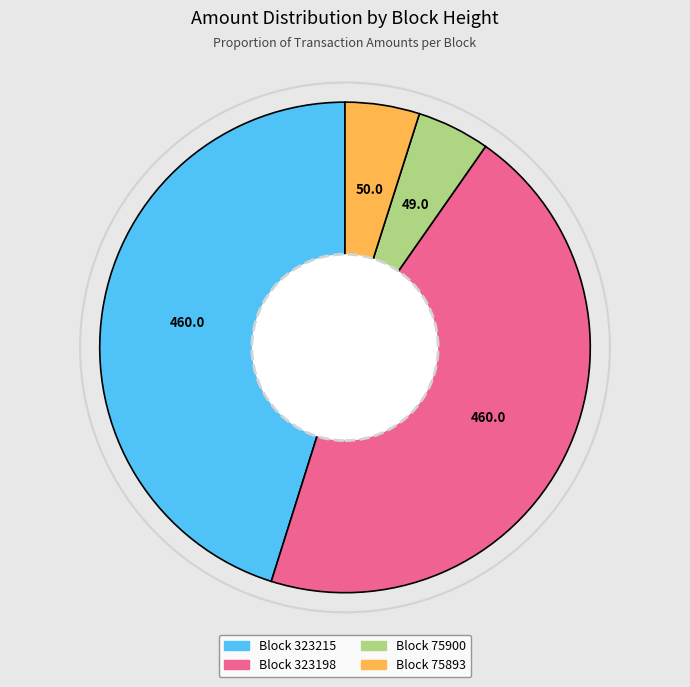

Is the sum of Block 323215 and Block 323198 greater than half?

Yes